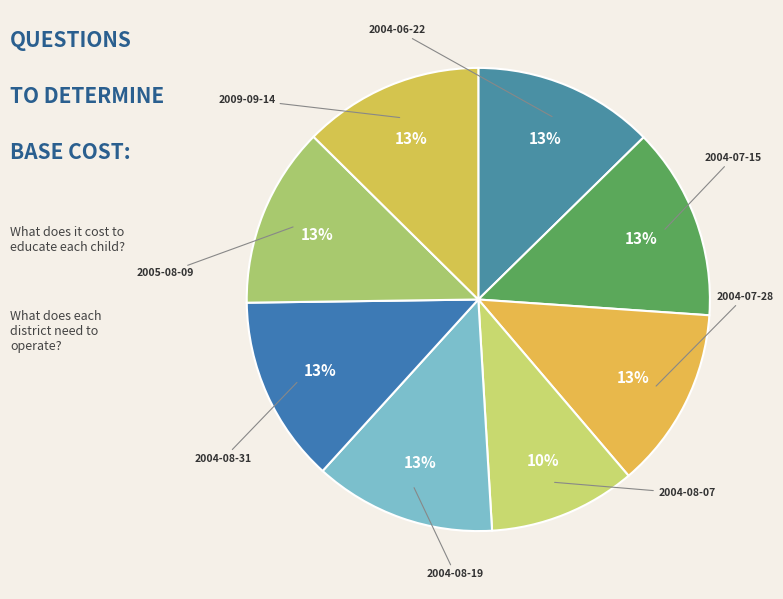

Count the number of slices in the pie.

8